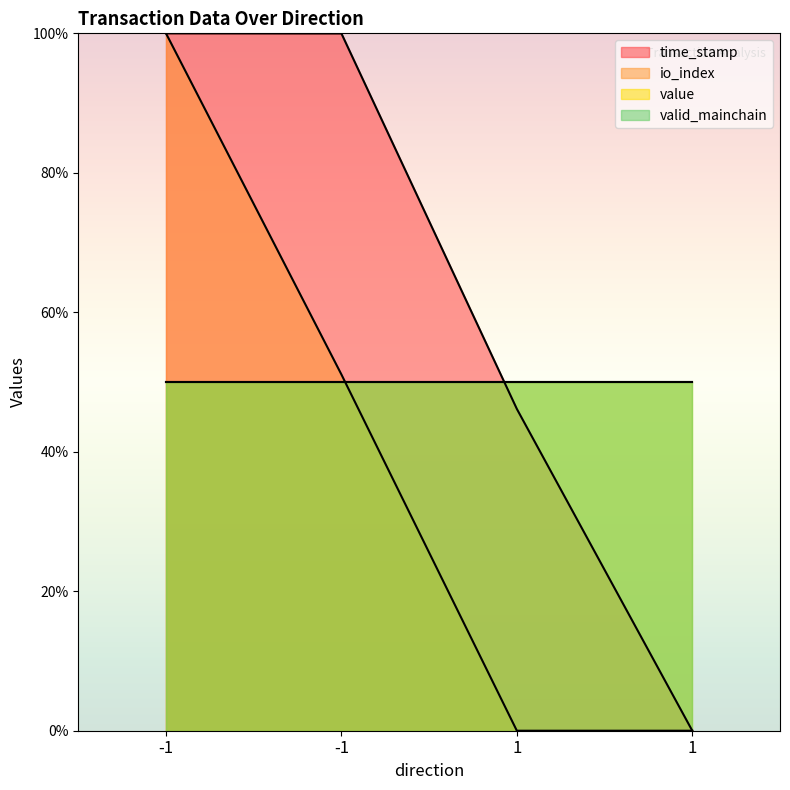

Does the chart display data point markers on the line(s)?

No